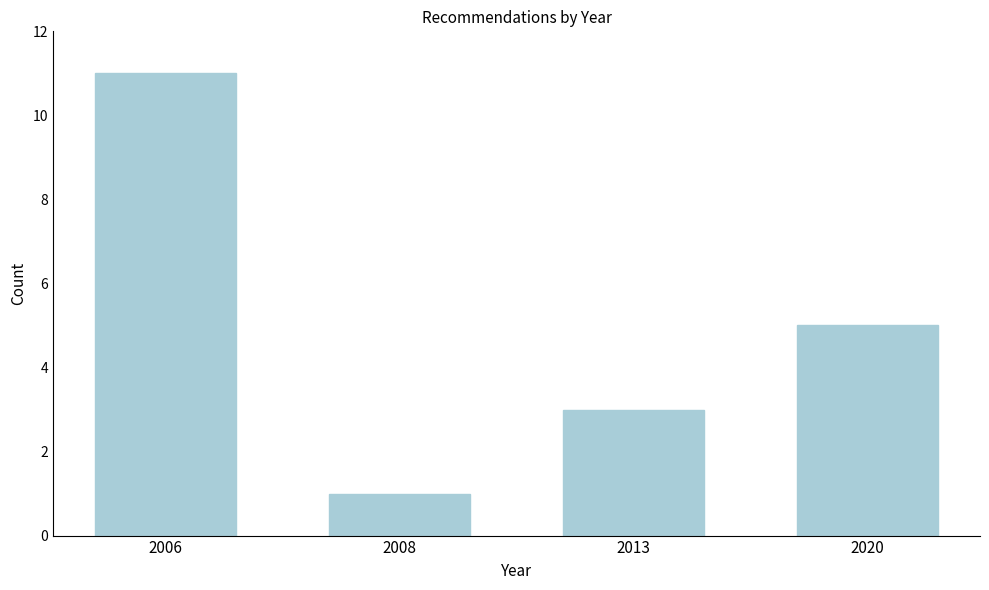

Reading left to right, list all the values displayed in this chart.

11	1	3	5